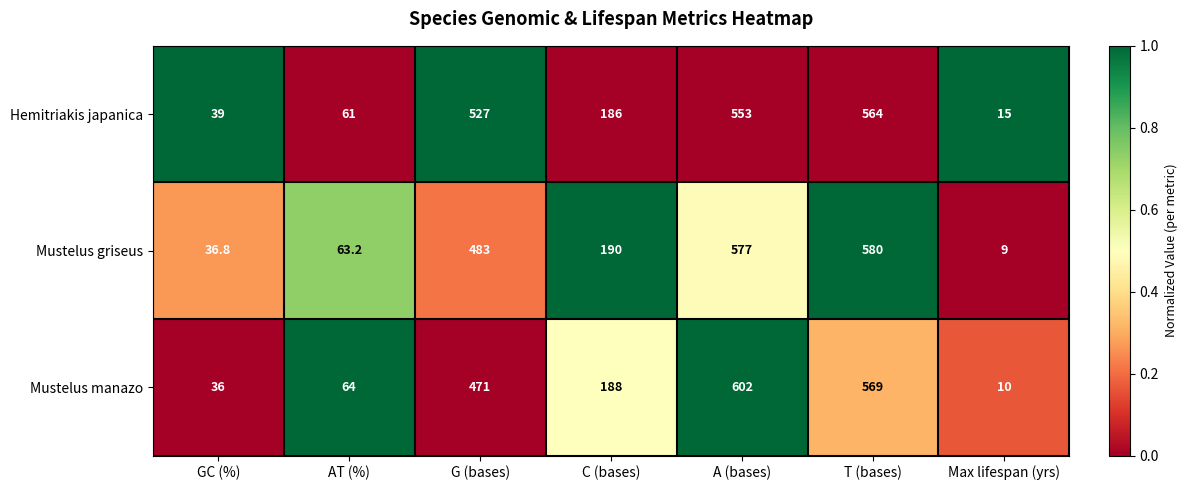

Which series changed the most between G (bases) and C (bases)?

Hemitriakis japanica